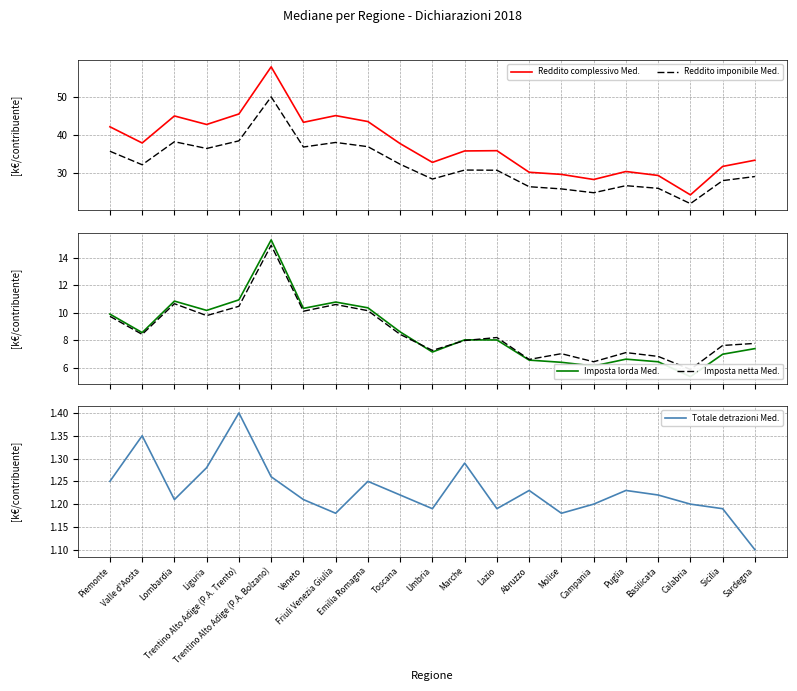

True or false: Imposta netta Med. and Reddito imponibile Med. intersect in this chart.

False